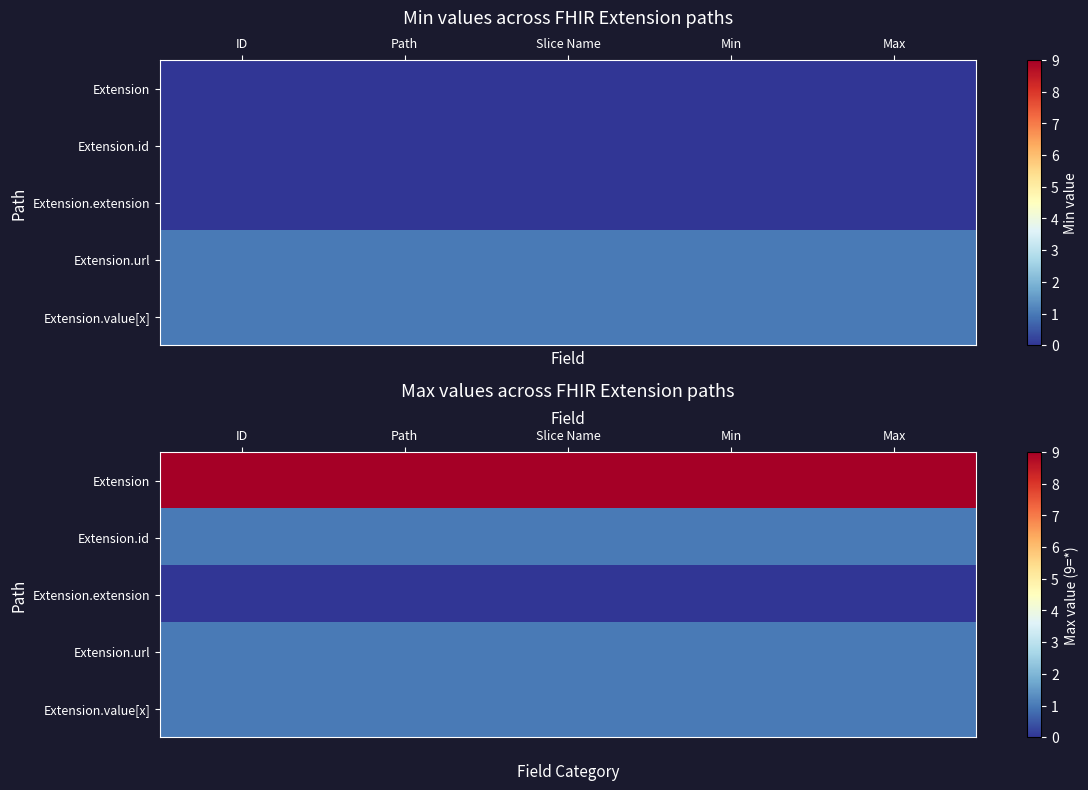

What is the average value of the Extension.id series?

1